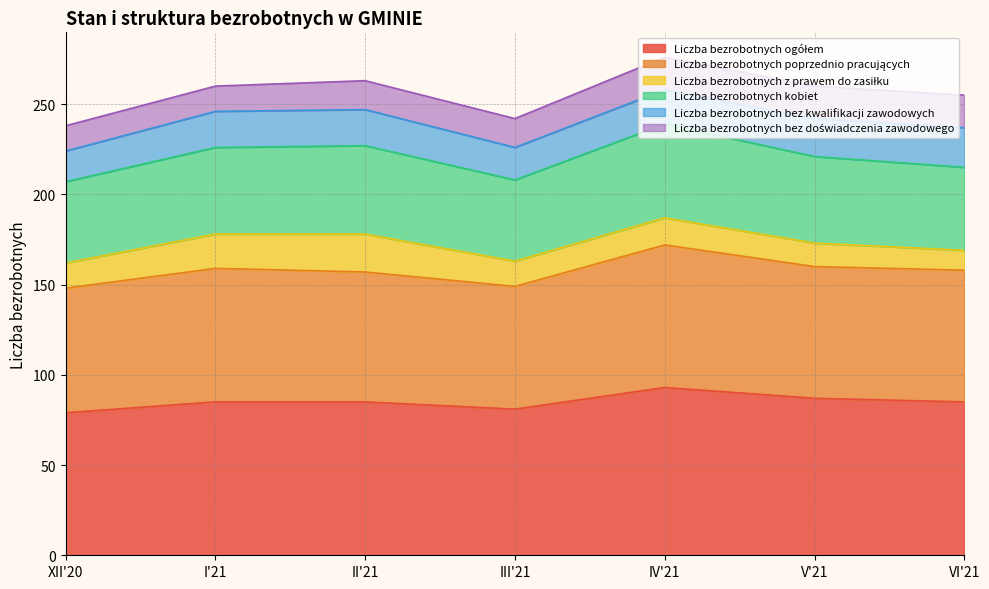

Does the chart have visible grid lines?

Yes